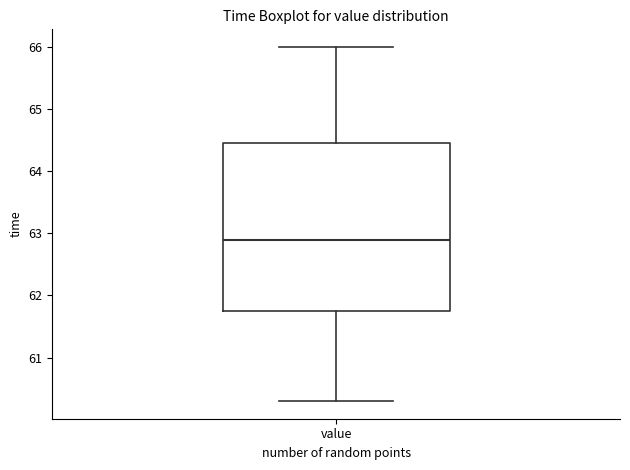

Where is the lower edge of the box for value on the y-axis? The values are not printed on the chart, so give them approximately, as read against the axis.

61.8